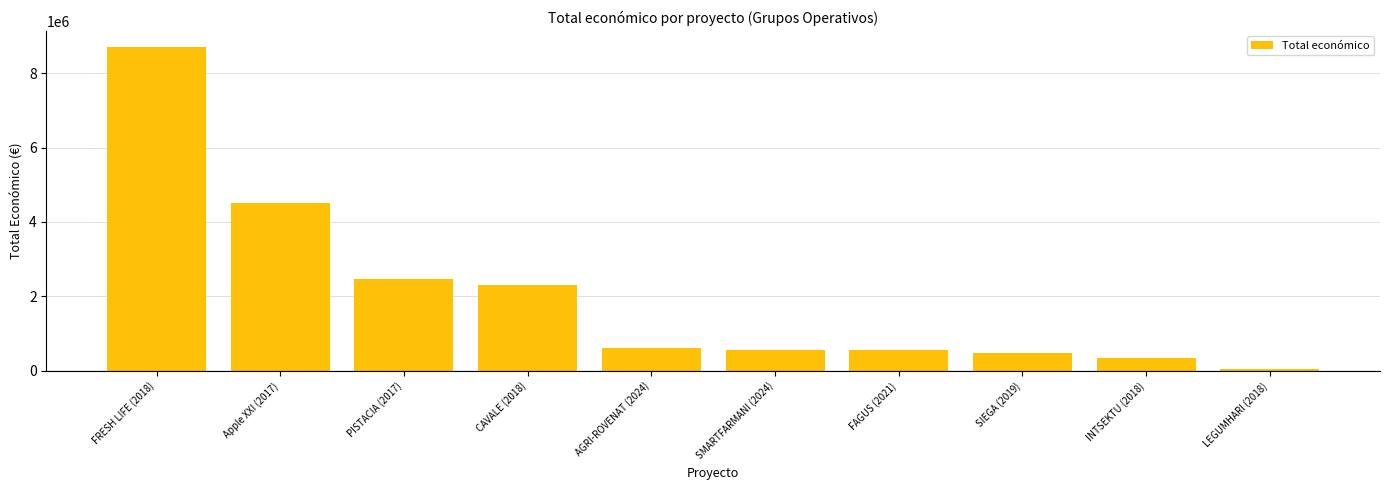

What is the difference between the second highest and minimum values?

4463149